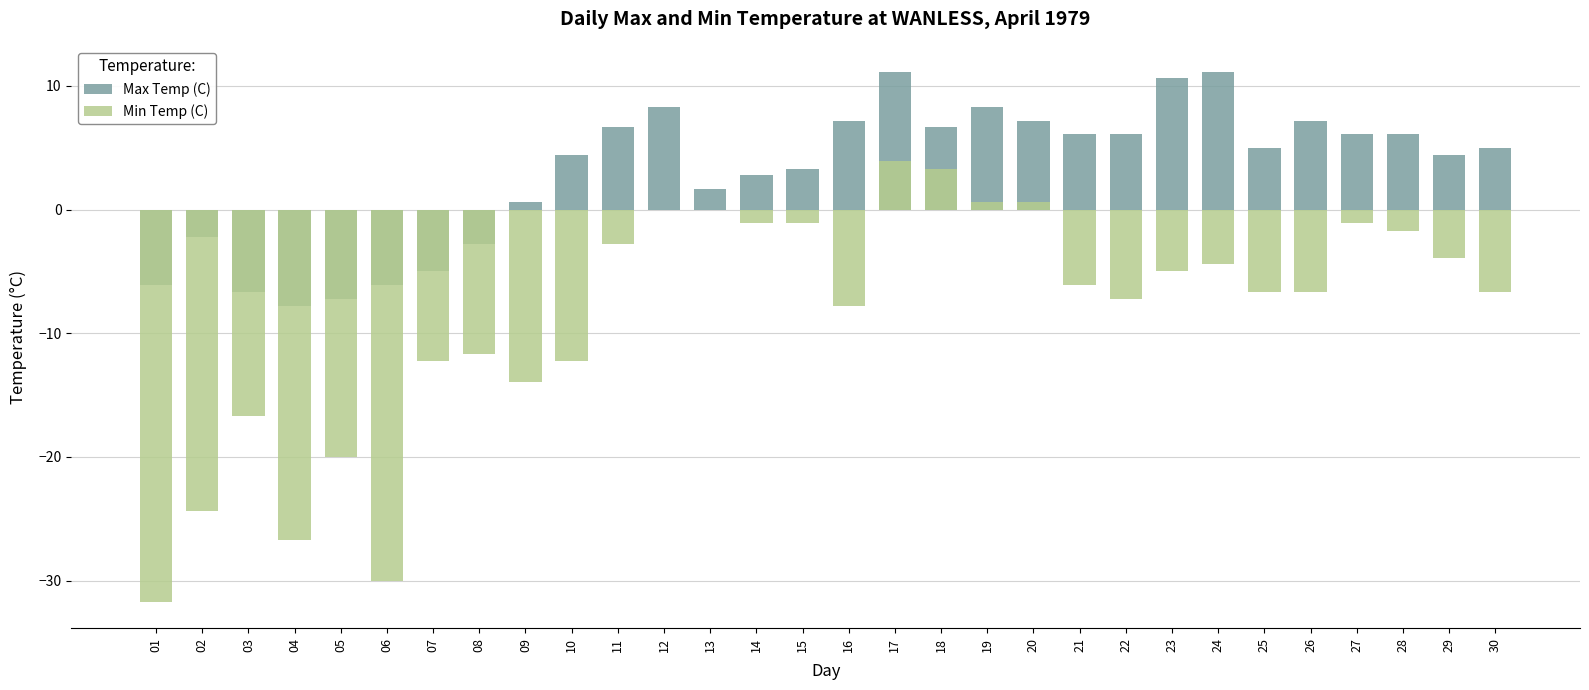

Which series has the largest range (max minus min)?

Min Temp (C)